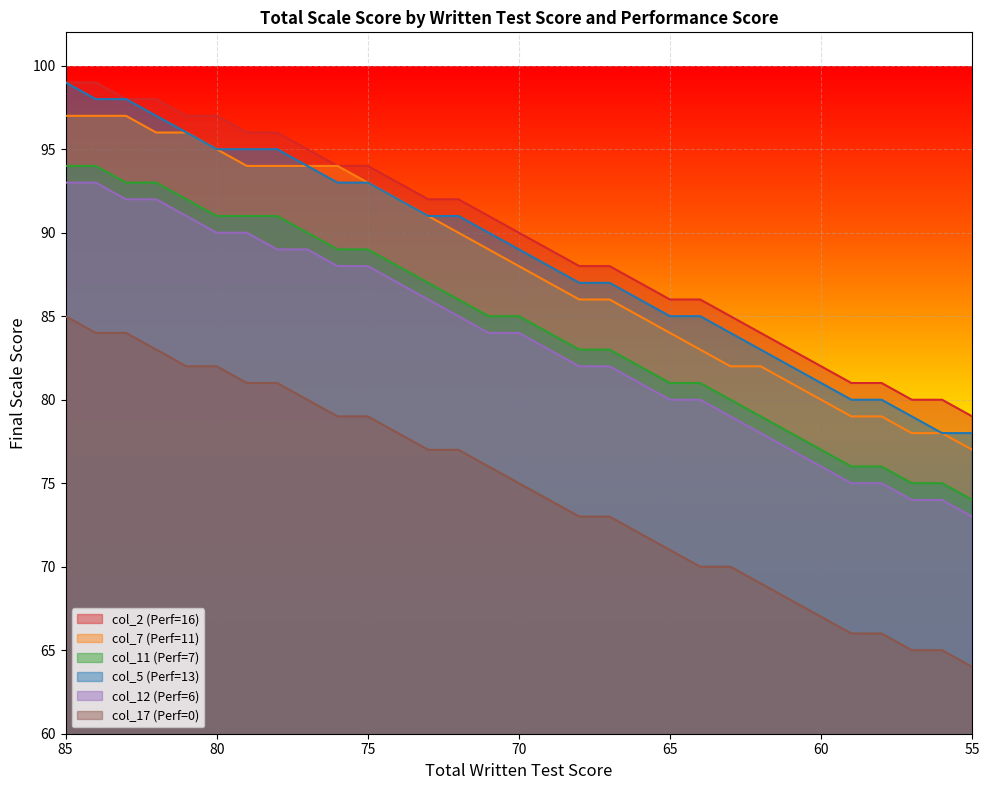

The col_7 (Perf=11) series shows 82 at 63. True or false?

True